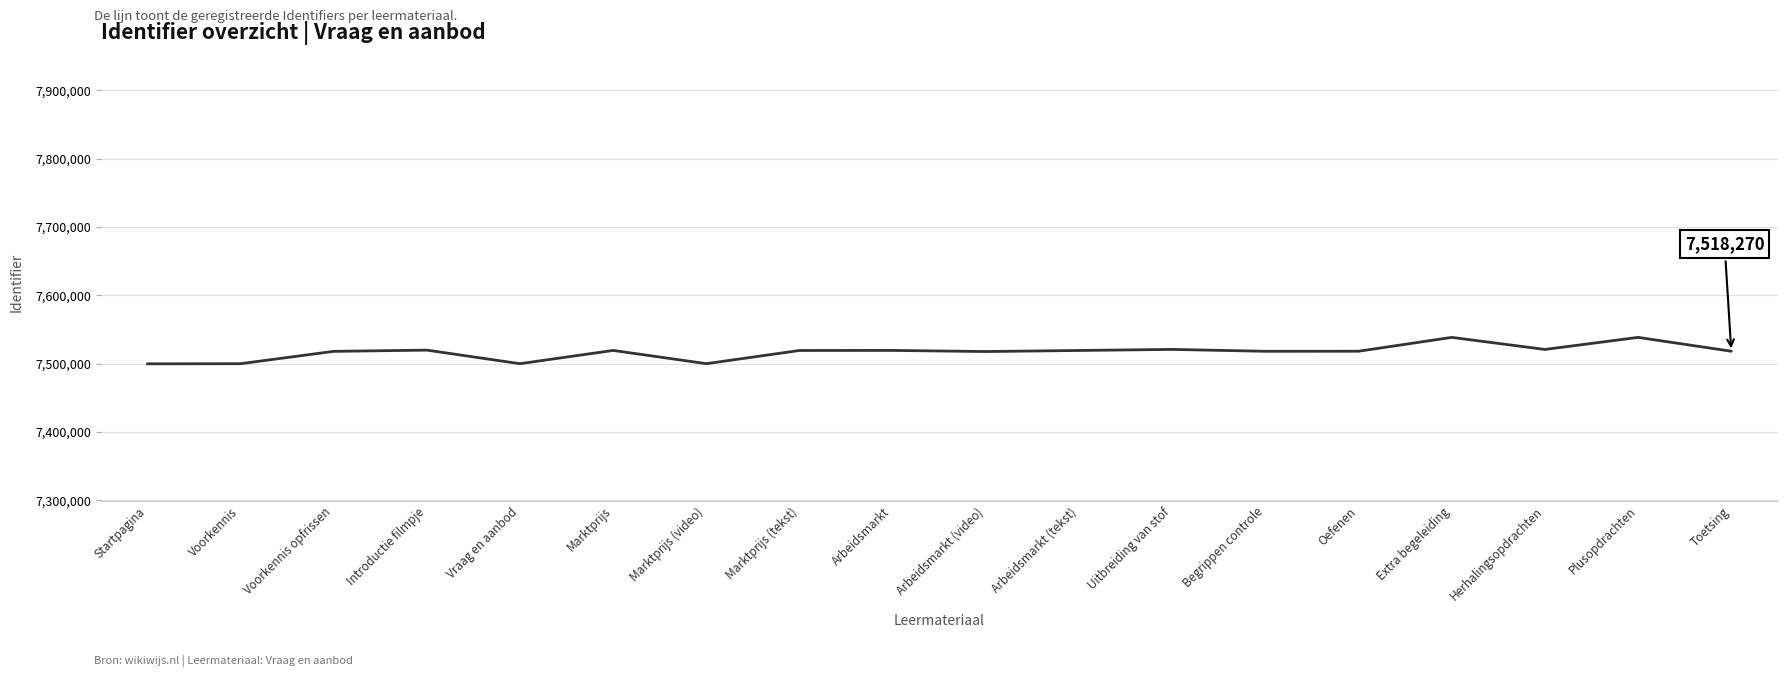

What value does the data have at Marktprijs, to the nearest 50?

7519450